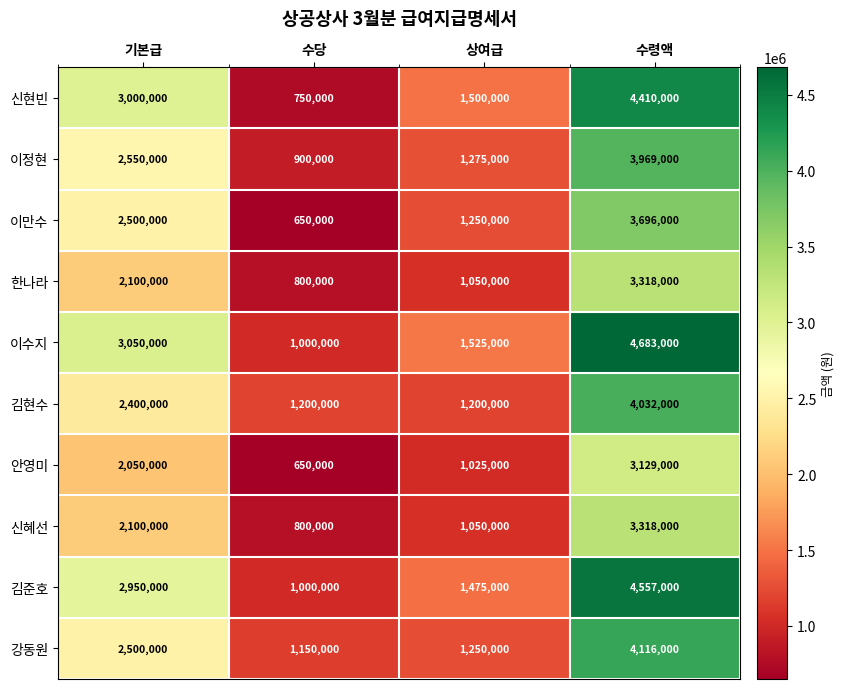

Count the number of categories in the chart.

4